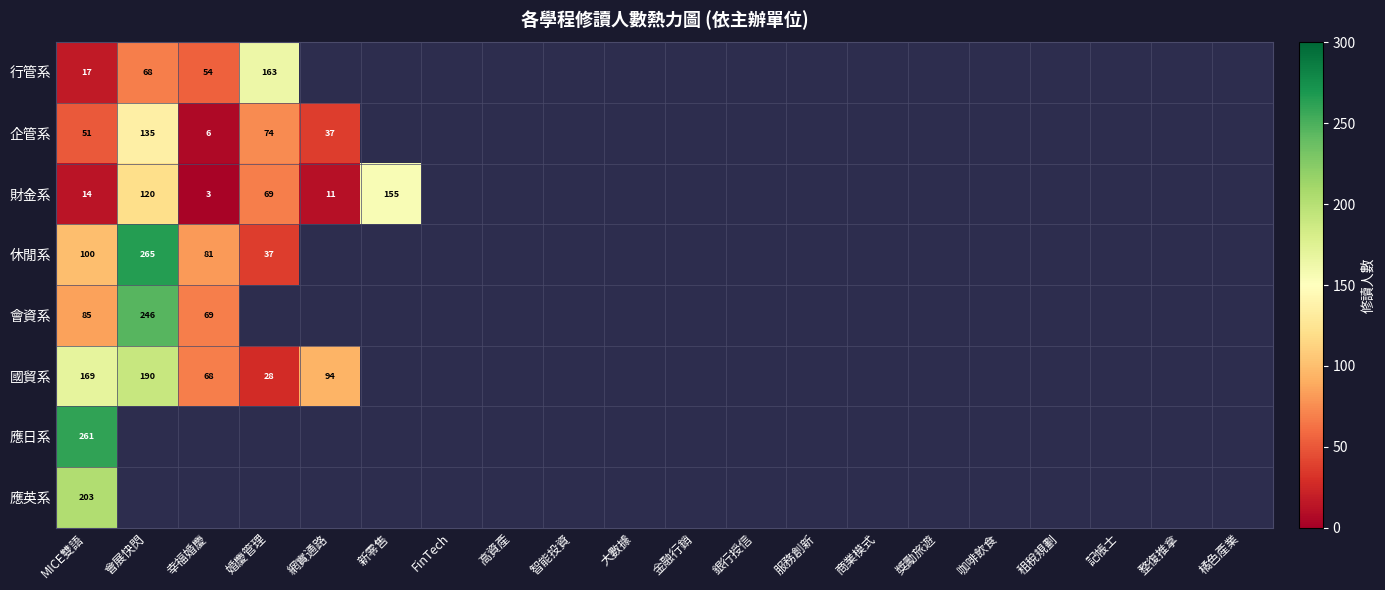

At which category is the sum across all series the highest?

MICE雙語